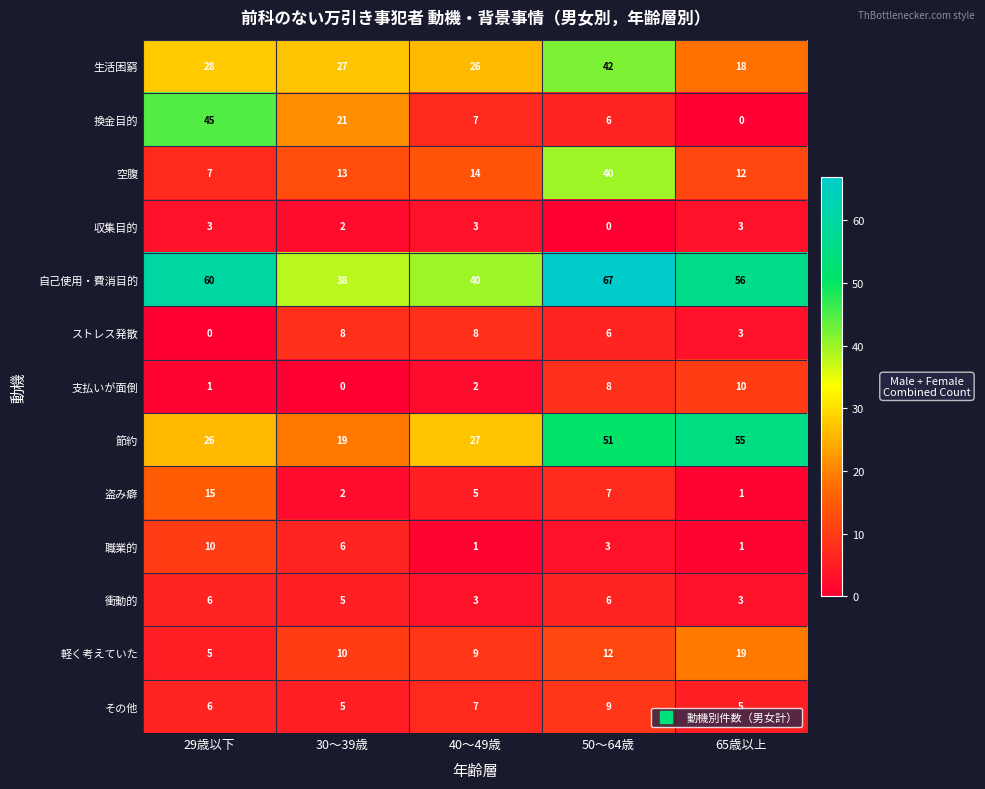

What is the spread (max minus min) of values at 40～49歳?

39